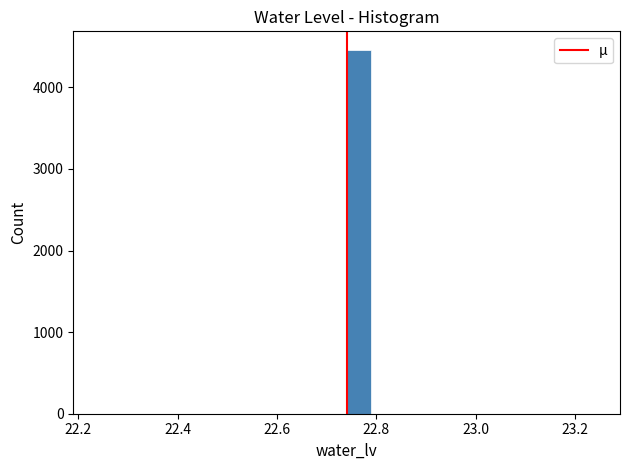

Around what value on the x-axis is the tallest bar? Give the approximate position of its centre, as read against the axis.

22.76